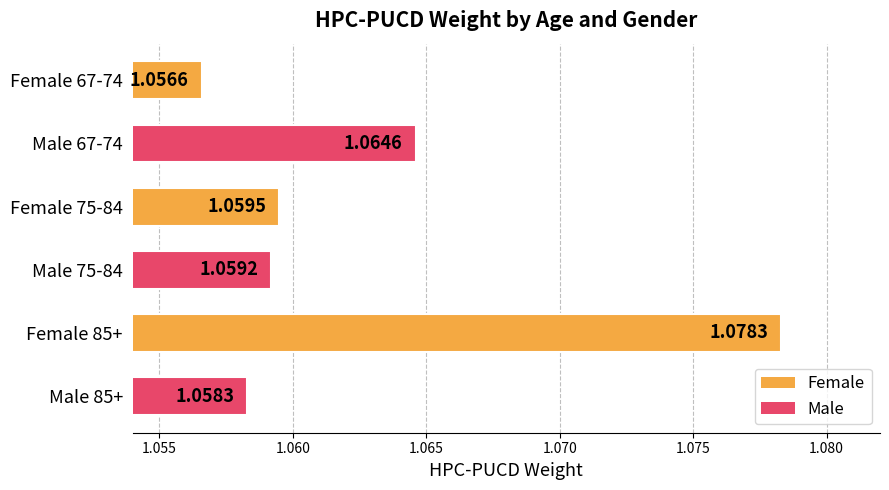

What is the sum of all values?

6.4